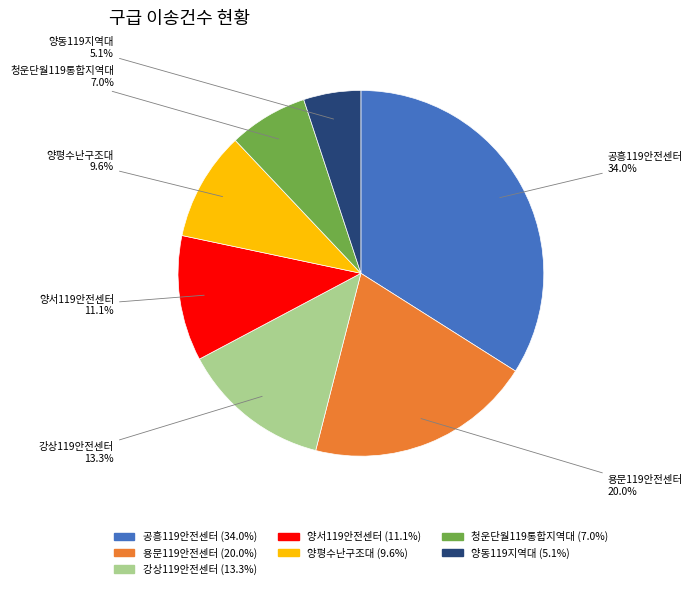

Is it true that 양서119안전센터 is 19% of the pie?

False